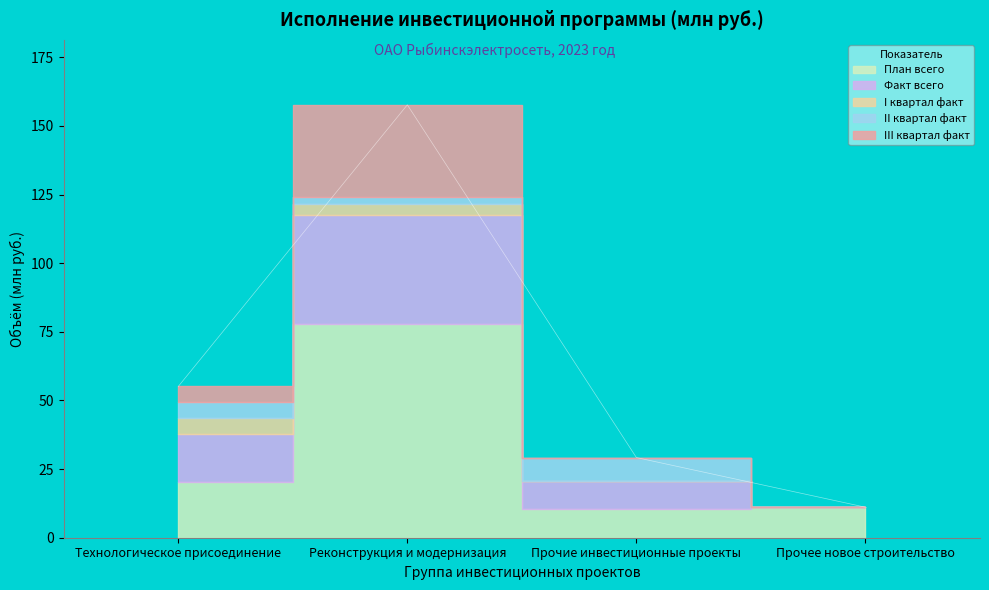

True or false: II квартал факт and План всего intersect in this chart.

False